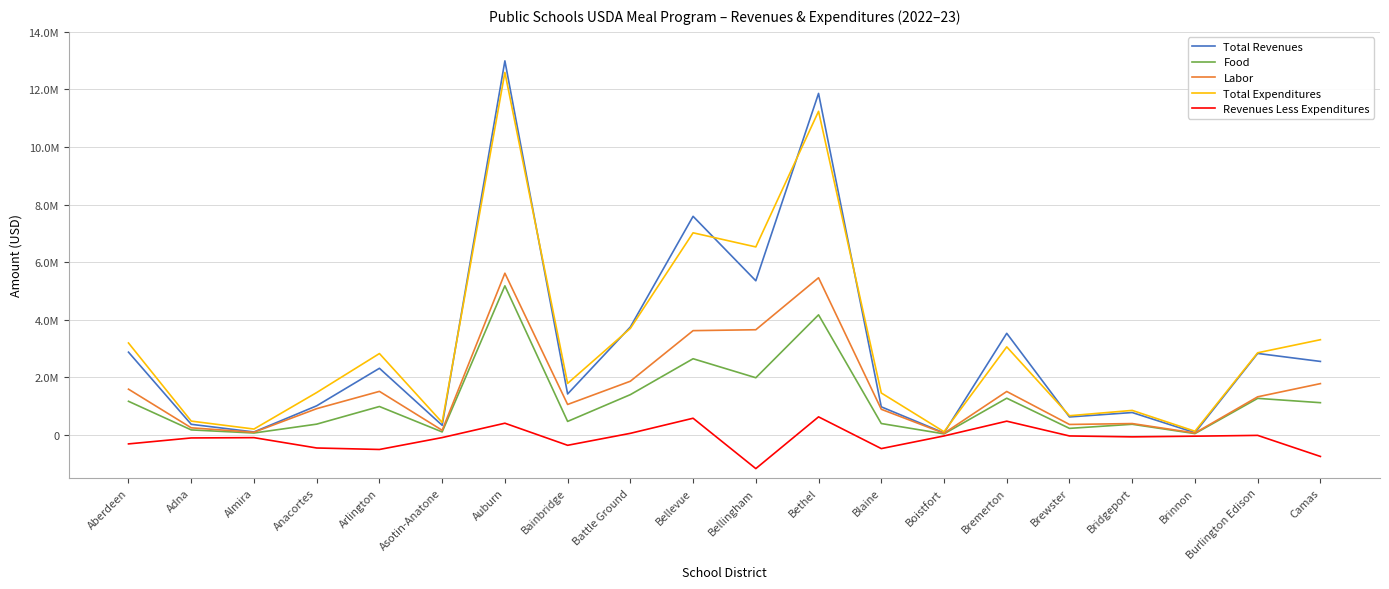

In Food, how many points are lower than both neighbors (excluding endpoints)?

7